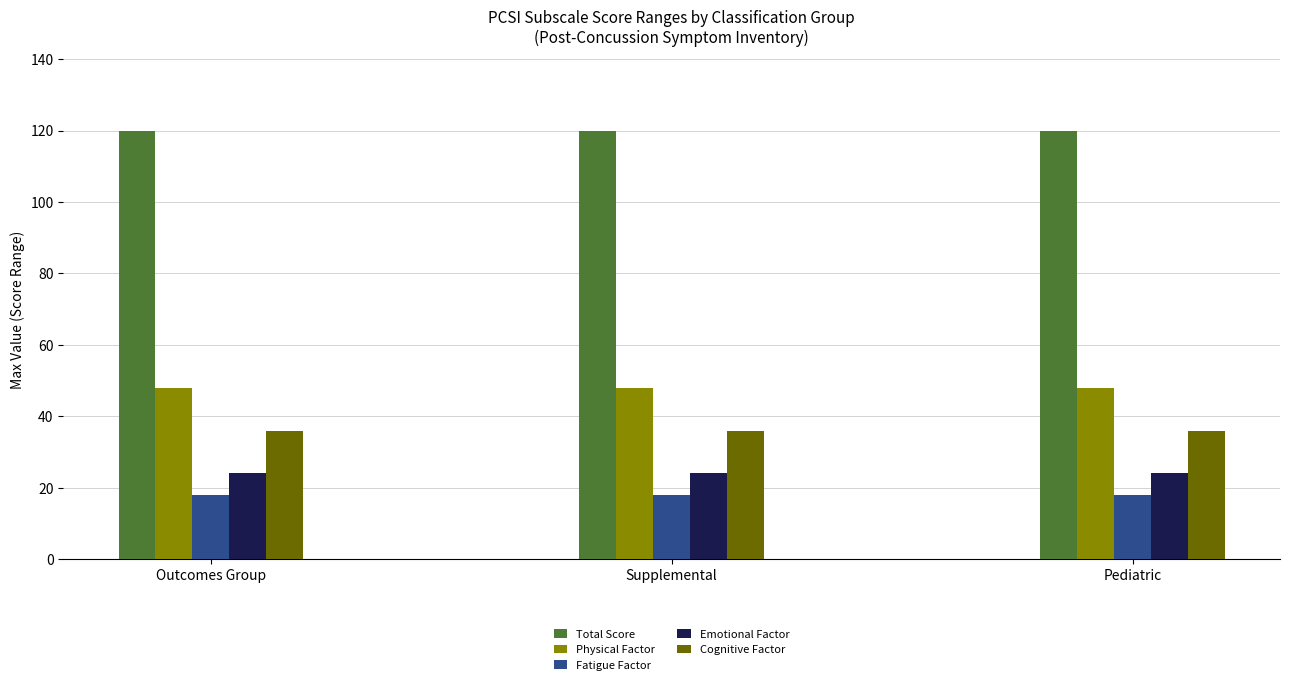

What is the spread (max minus min) of values at Supplemental?

102